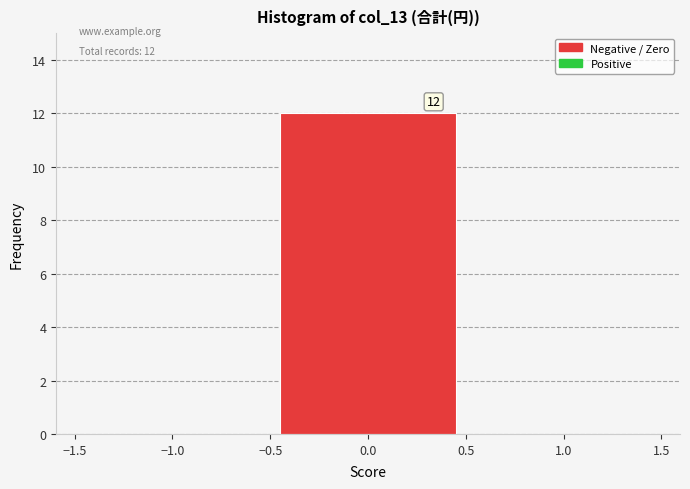

Over which range of the x-axis is the bar tallest?

-0.5 to 0.5